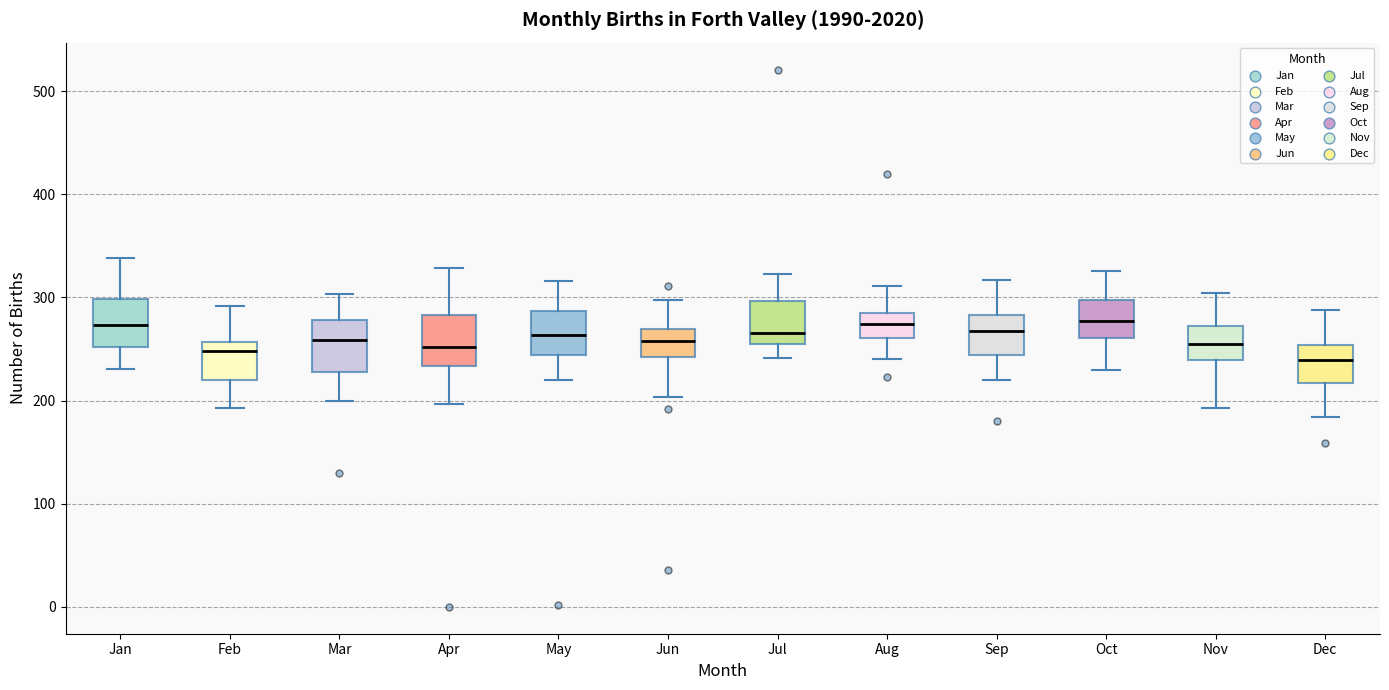

Reading left to right, transcribe this box plot: for each box, give where its median line is, the range the box spans, and where its two whiskers end, as read against the y-axis. The values are not printed on the chart, so give them approximately, as read against the axis.

Jan: median 270, box 250 to 300, whiskers 230 to 340
Feb: median 250, box 220 to 260, whiskers 190 to 290
Mar: median 260, box 230 to 280, whiskers 200 to 300
Apr: median 250, box 230 to 280, whiskers 200 to 330
May: median 260, box 240 to 290, whiskers 220 to 320
Jun: median 260, box 240 to 270, whiskers 200 to 300
Jul: median 270, box 260 to 300, whiskers 240 to 320
Aug: median 270, box 260 to 290, whiskers 240 to 310
Sep: median 270, box 240 to 280, whiskers 220 to 320
Oct: median 280, box 260 to 300, whiskers 230 to 330
Nov: median 260, box 240 to 270, whiskers 190 to 300
Dec: median 240, box 220 to 250, whiskers 180 to 290